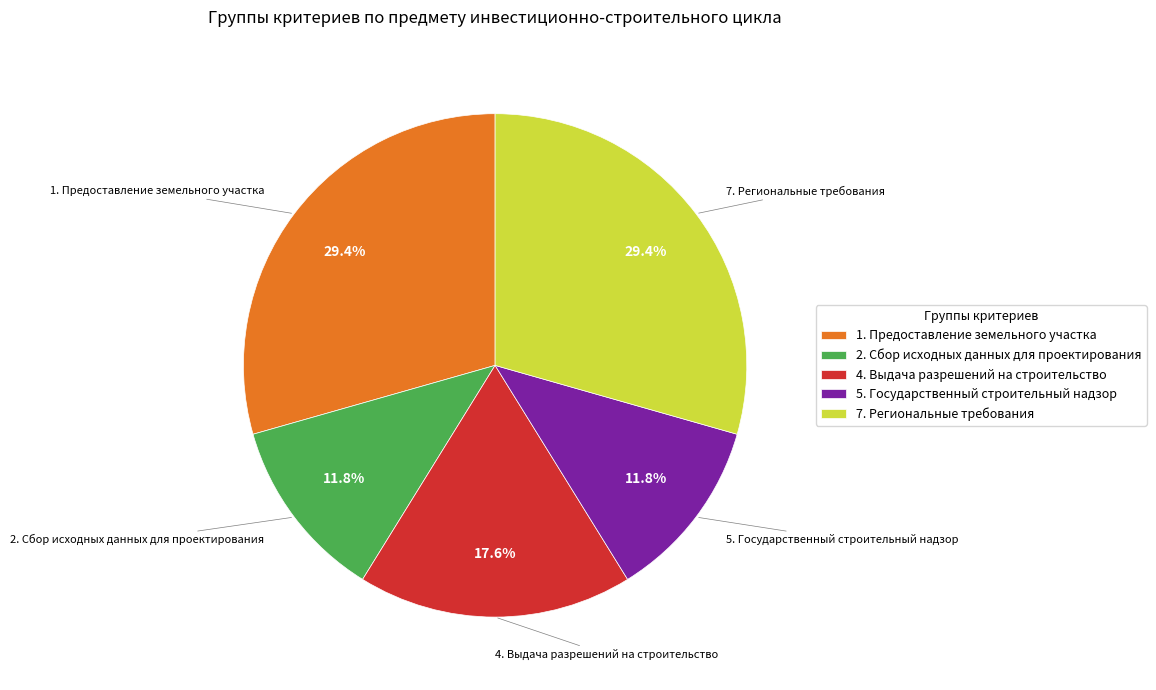

Which has a higher value, 1. Предоставление земельного участка or 2. Сбор исходных данных для проектирования?

1. Предоставление земельного участка